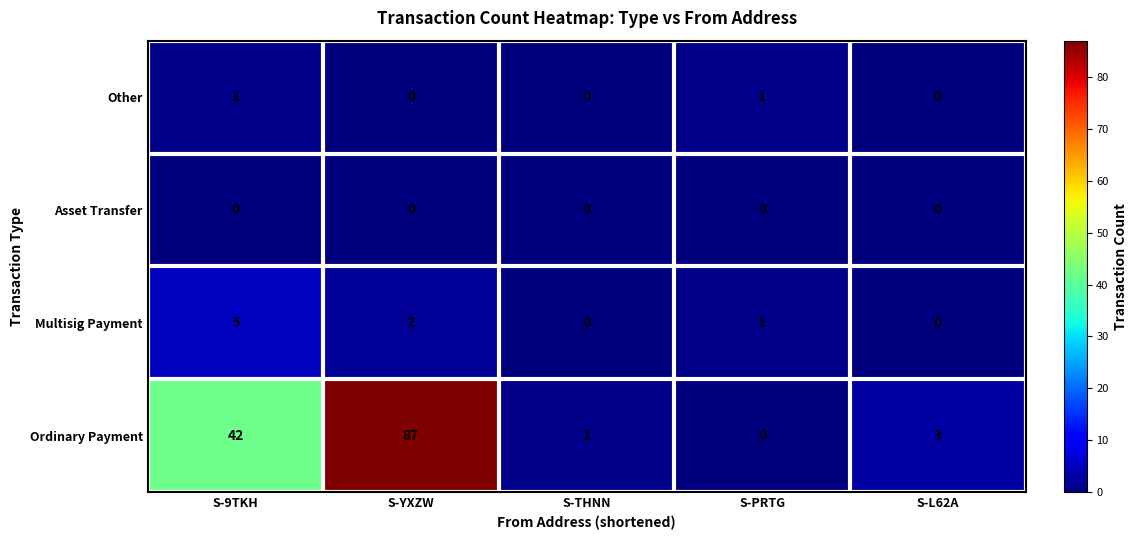

How many categories are shown in the chart?

5